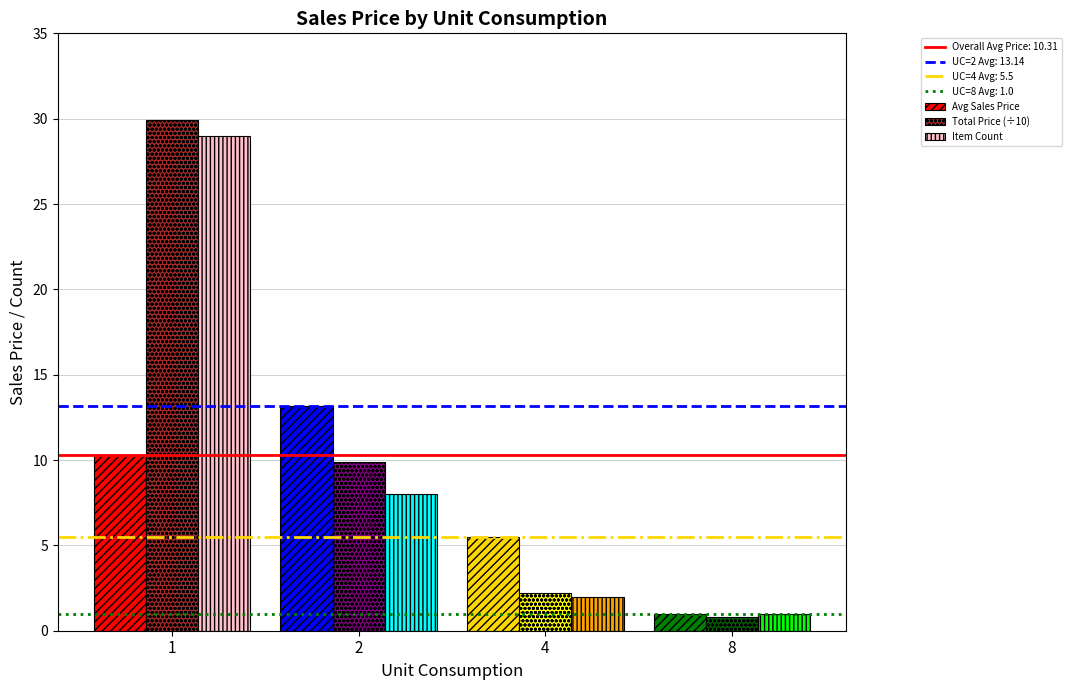

At which category is the sum across all series the highest?

1